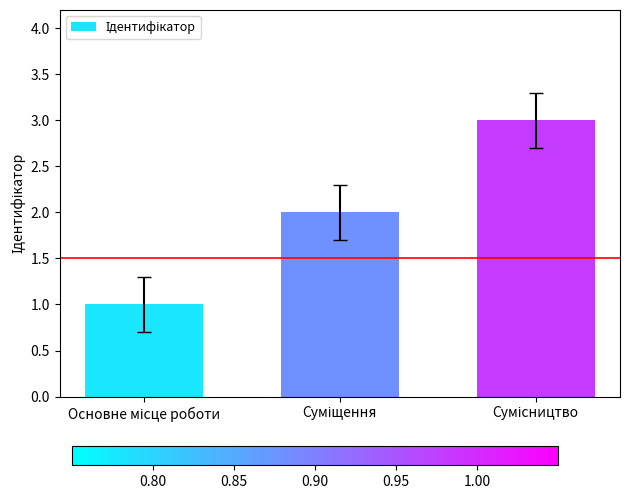

What is the sum of all values?

6